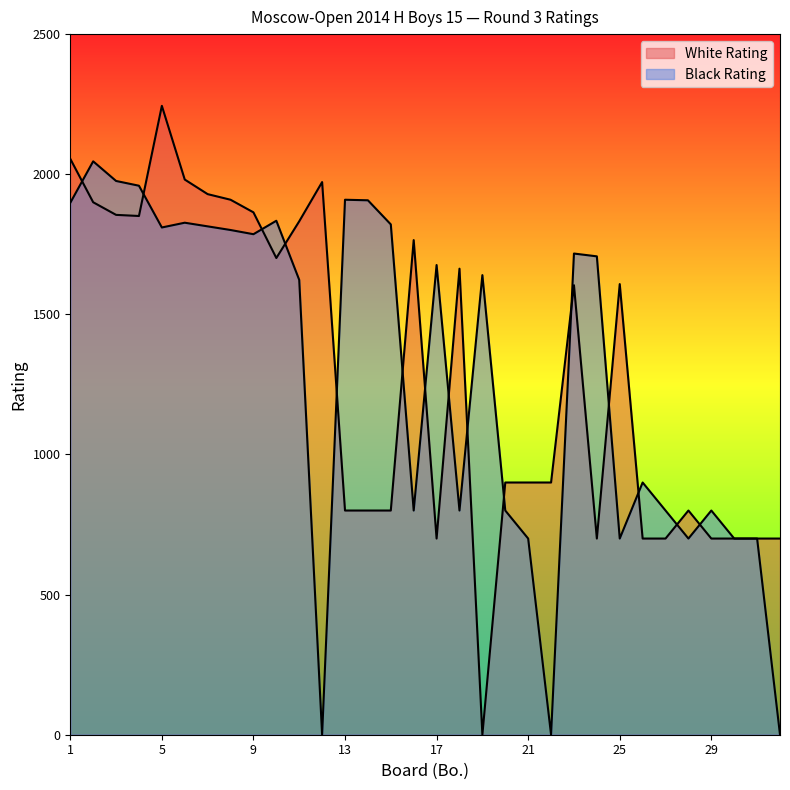

Where does the White Rating series first go above 1604?

1